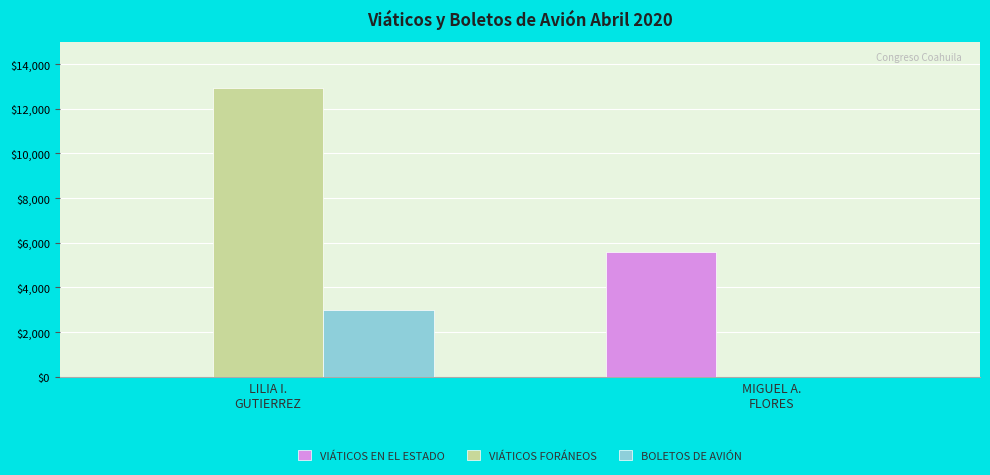

Which series has the largest total across all categories?

VIÁTICOS FORÁNEOS